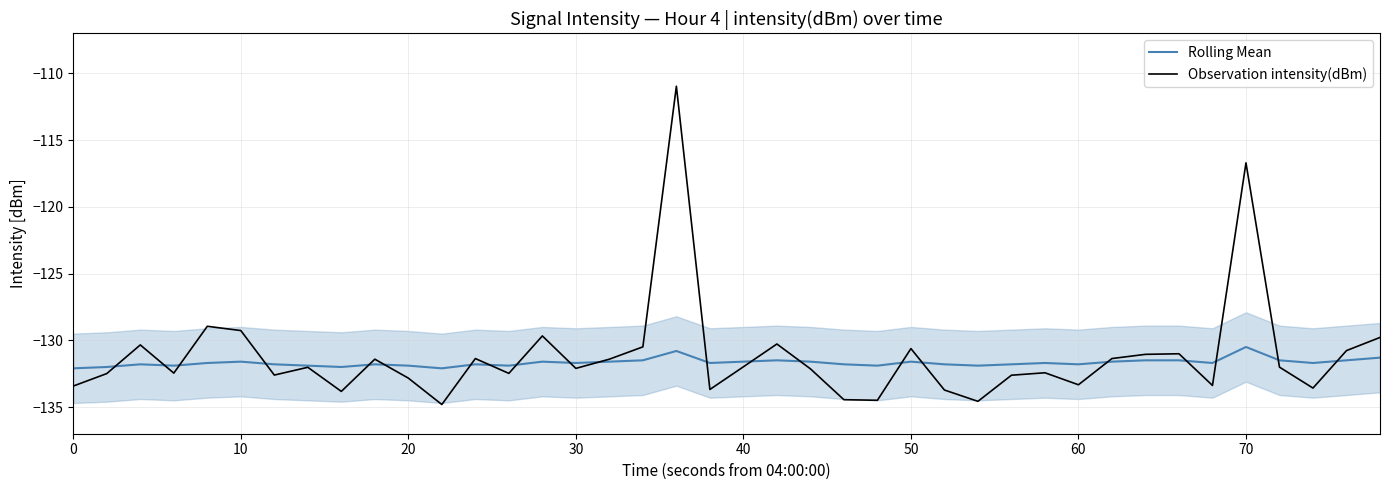

Does the chart display data point markers on the line(s)?

No